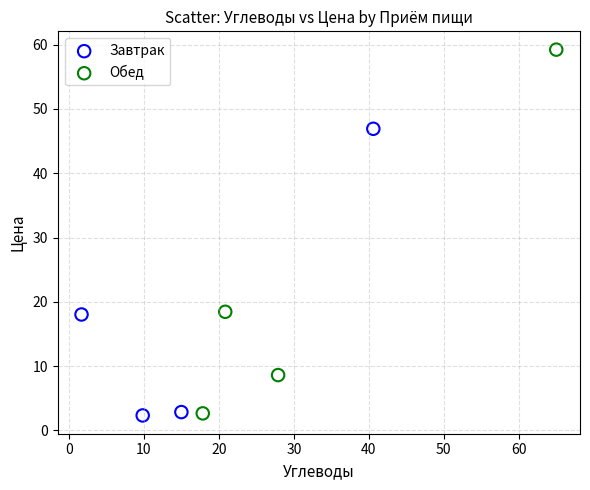

What are all the series names shown in the legend?

Завтрак, Обед